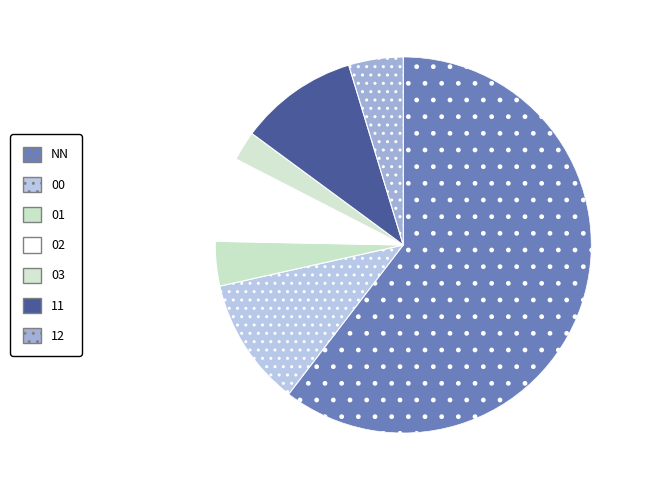

True or false: NN accounts for 69% of the total.

False